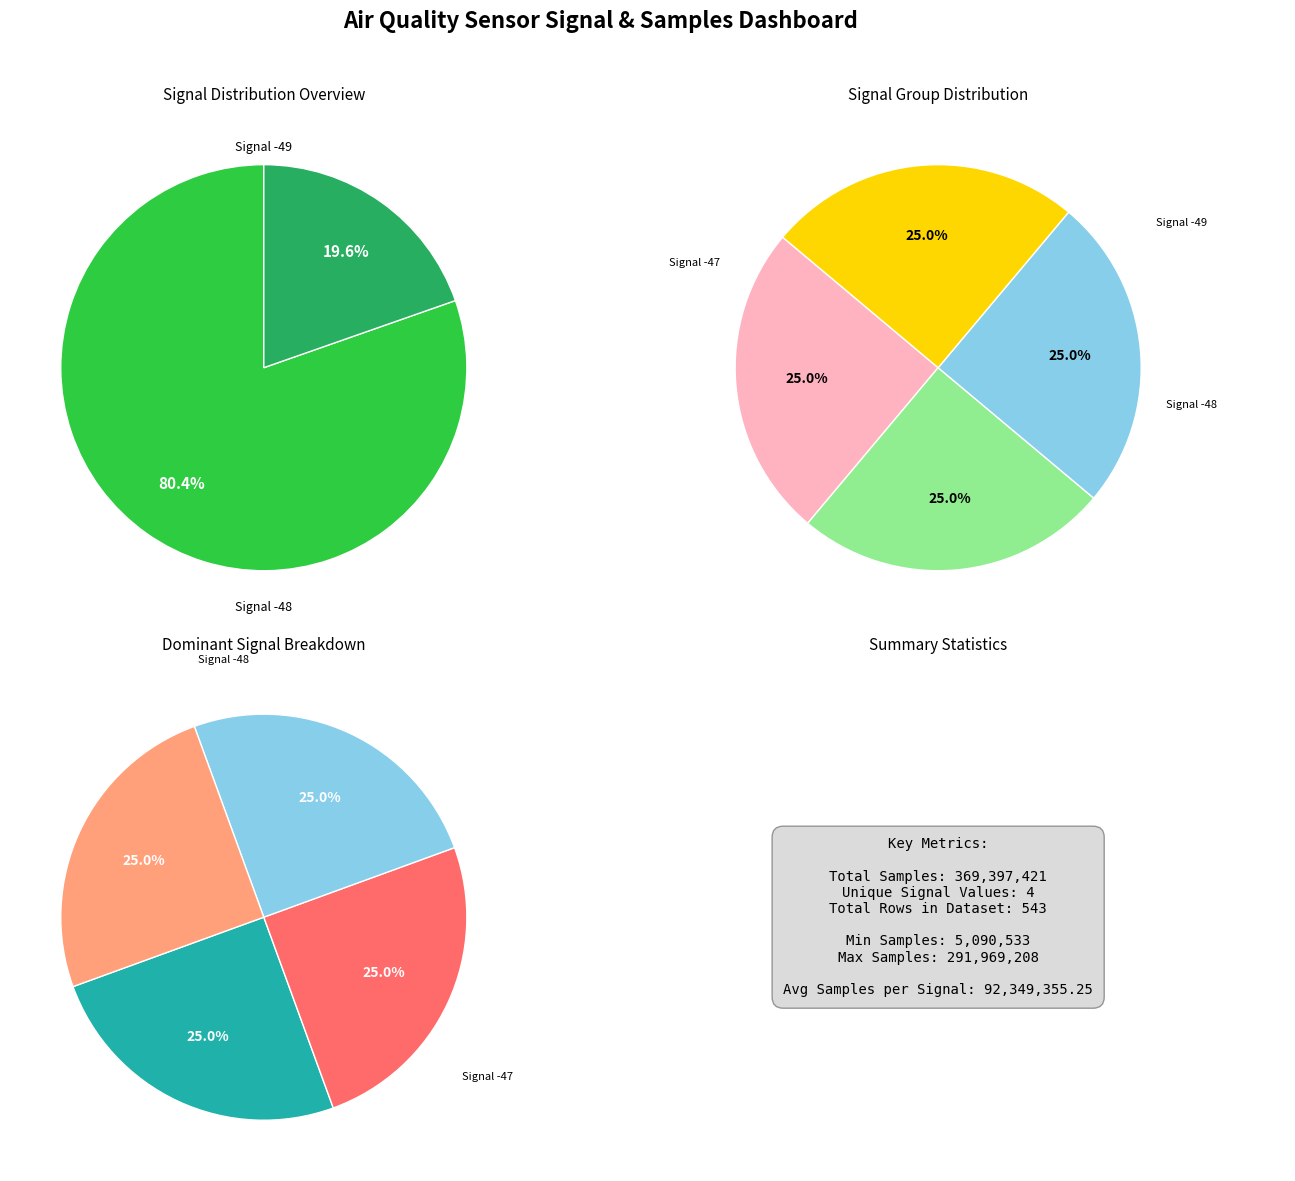

Rank the categories by value from highest to lowest.

Signal -48, Signal -49, Signal -47, Signal -50